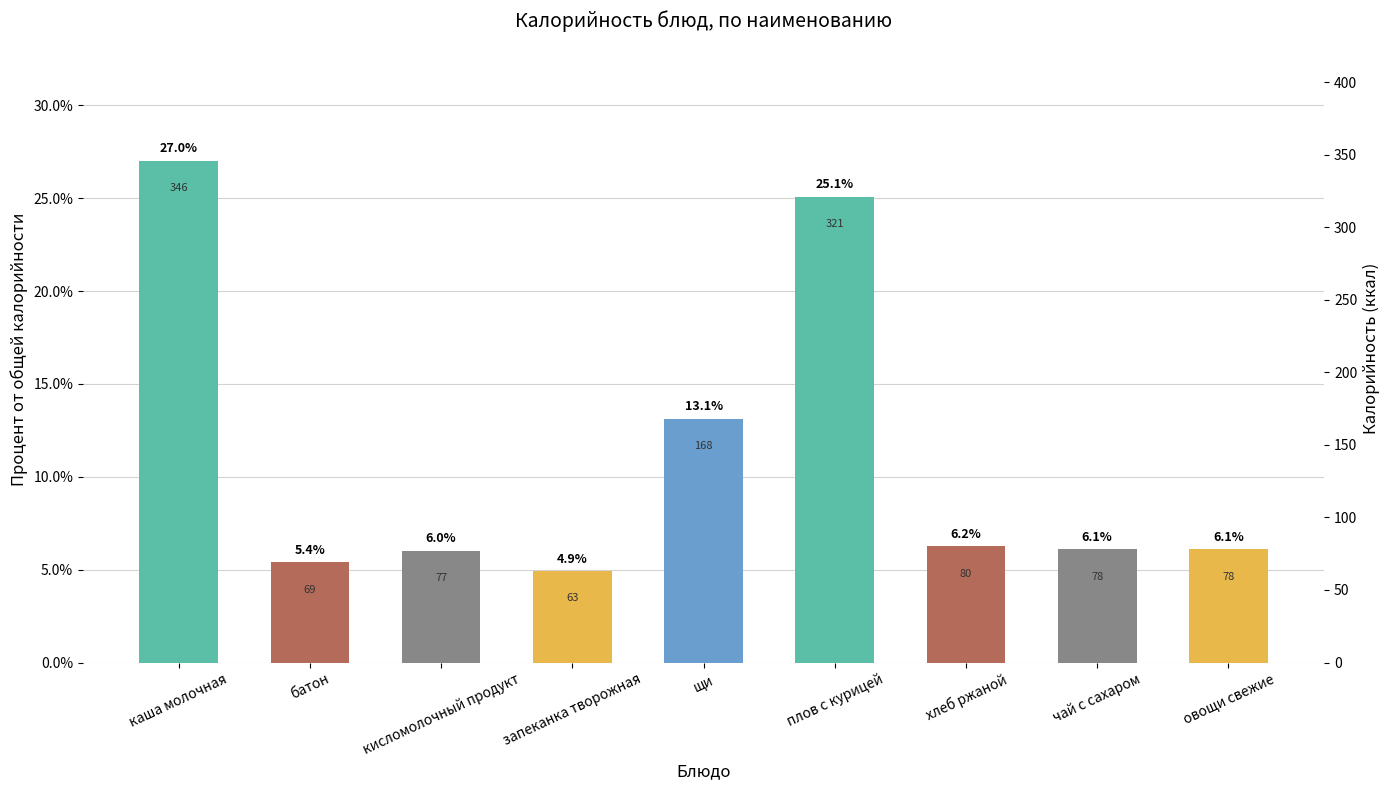

The value at батон is 0.0. True or false?

False